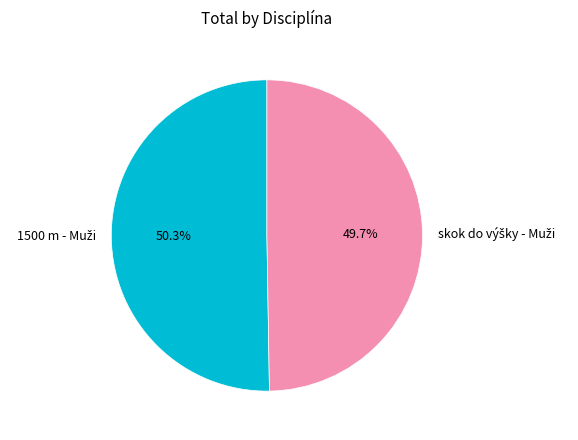

Count the number of slices in the pie.

2